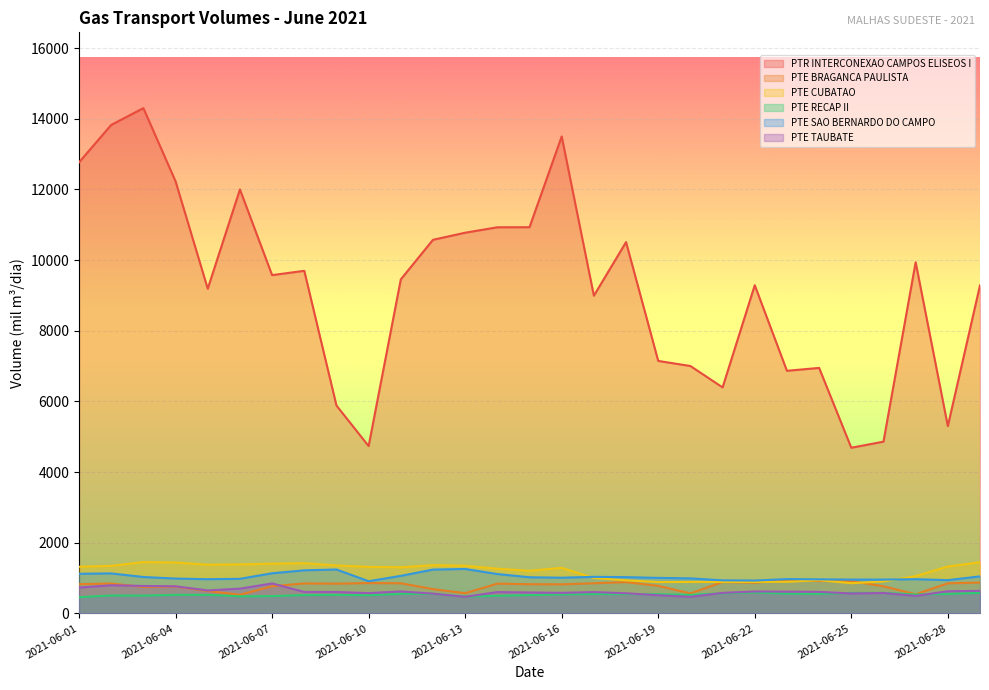

The value of PTE BRAGANCA PAULISTA at 2021-06-06 is 689.7. True or false?

False